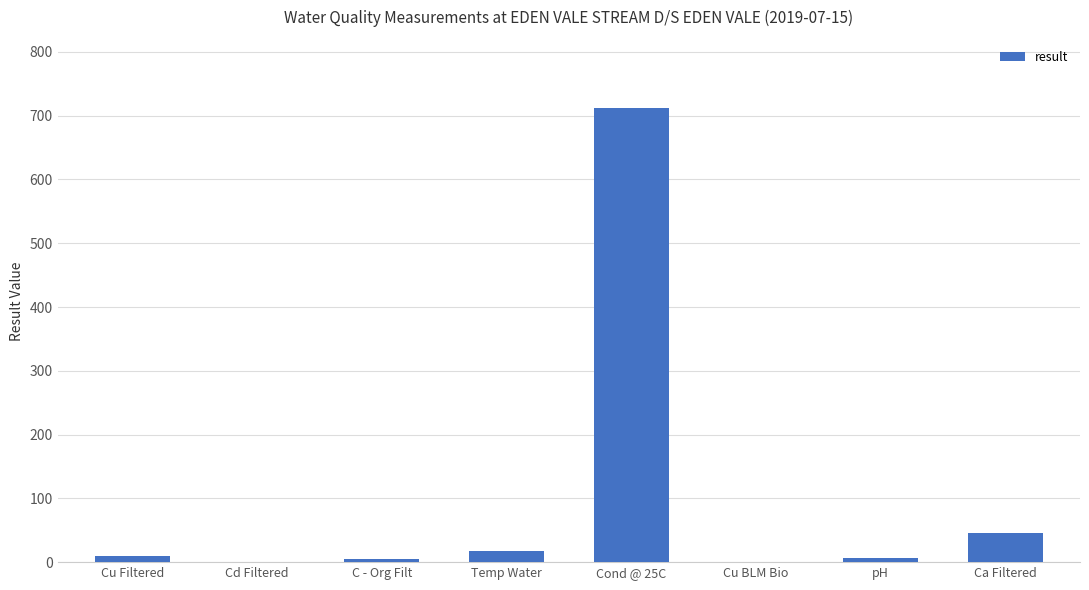

The chart shows a value of 712.0 at Cond @ 25C. True or false?

True